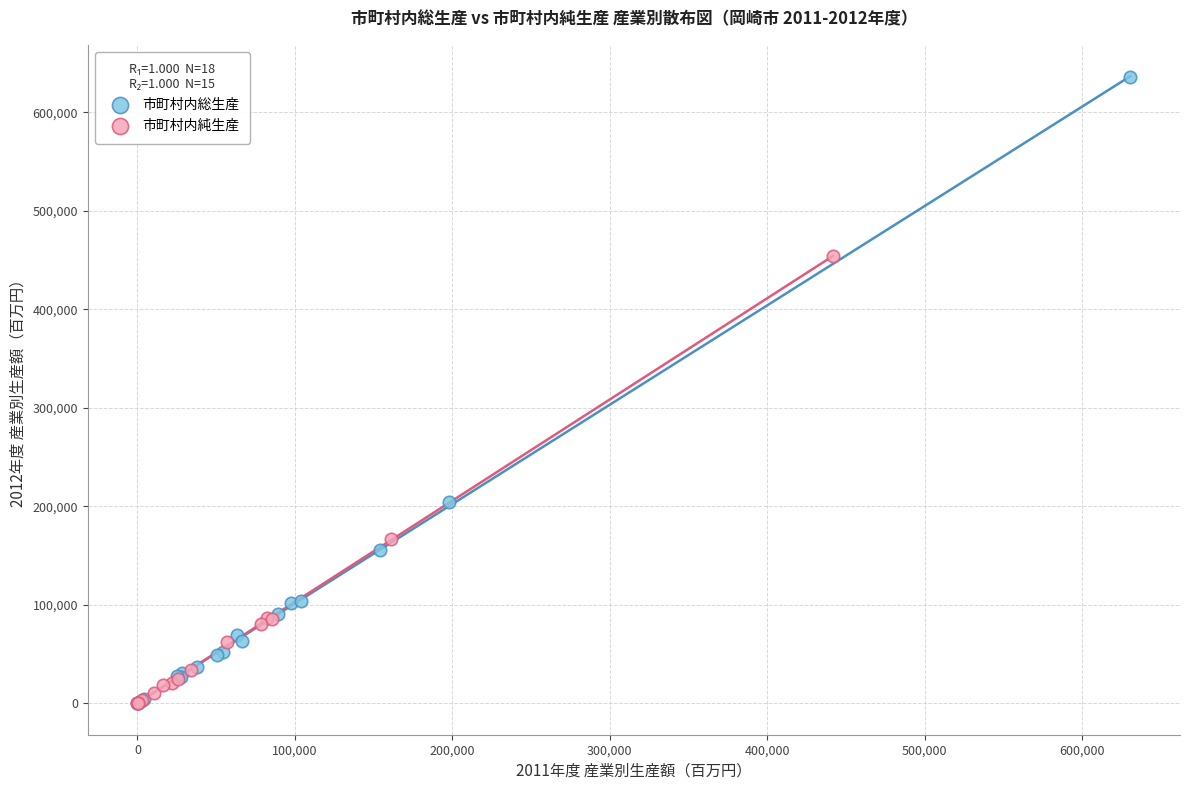

Which series has the widest spread of Y values?

市町村内総生産